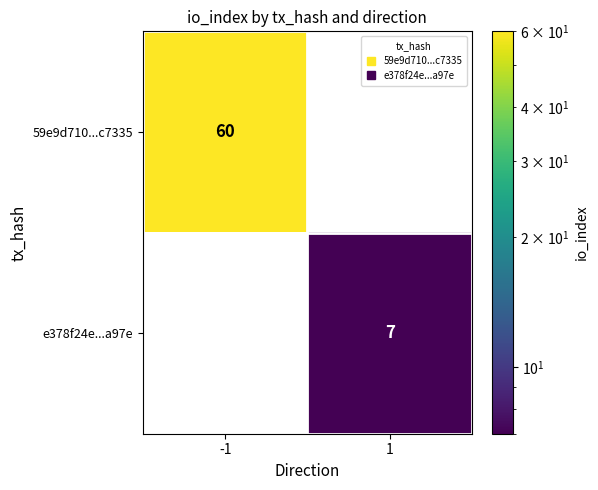

What is the difference between the highest and lowest values at 1?

7